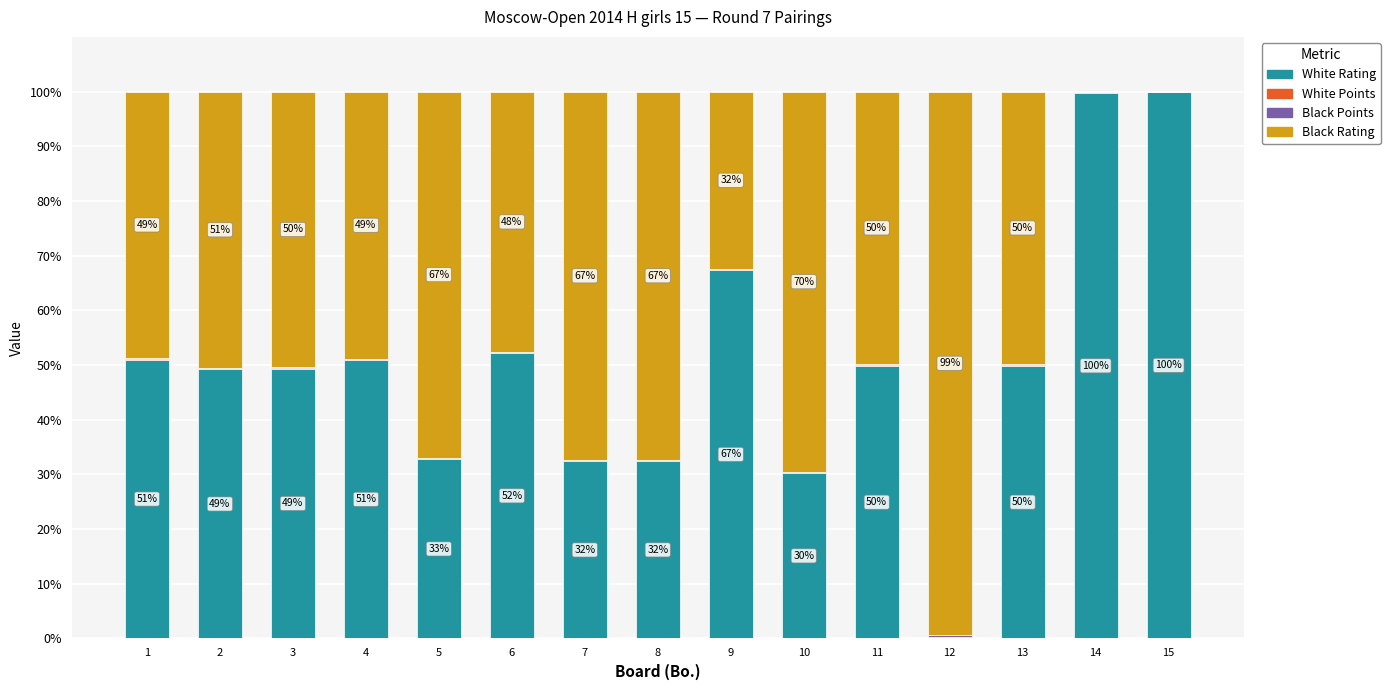

What is the highest value of the White Rating series?

99.9